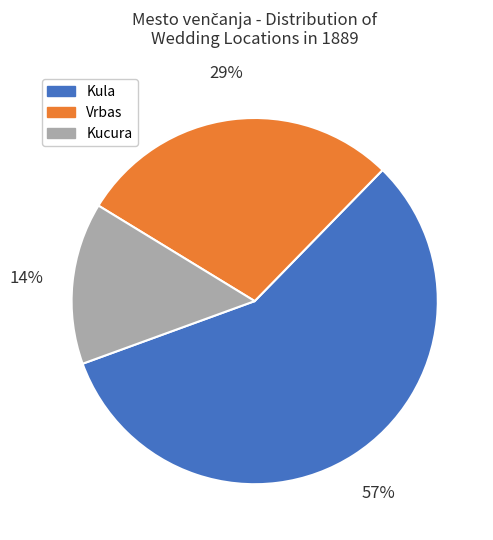

The Vrbas slice represents 29% of the pie. True or false?

True